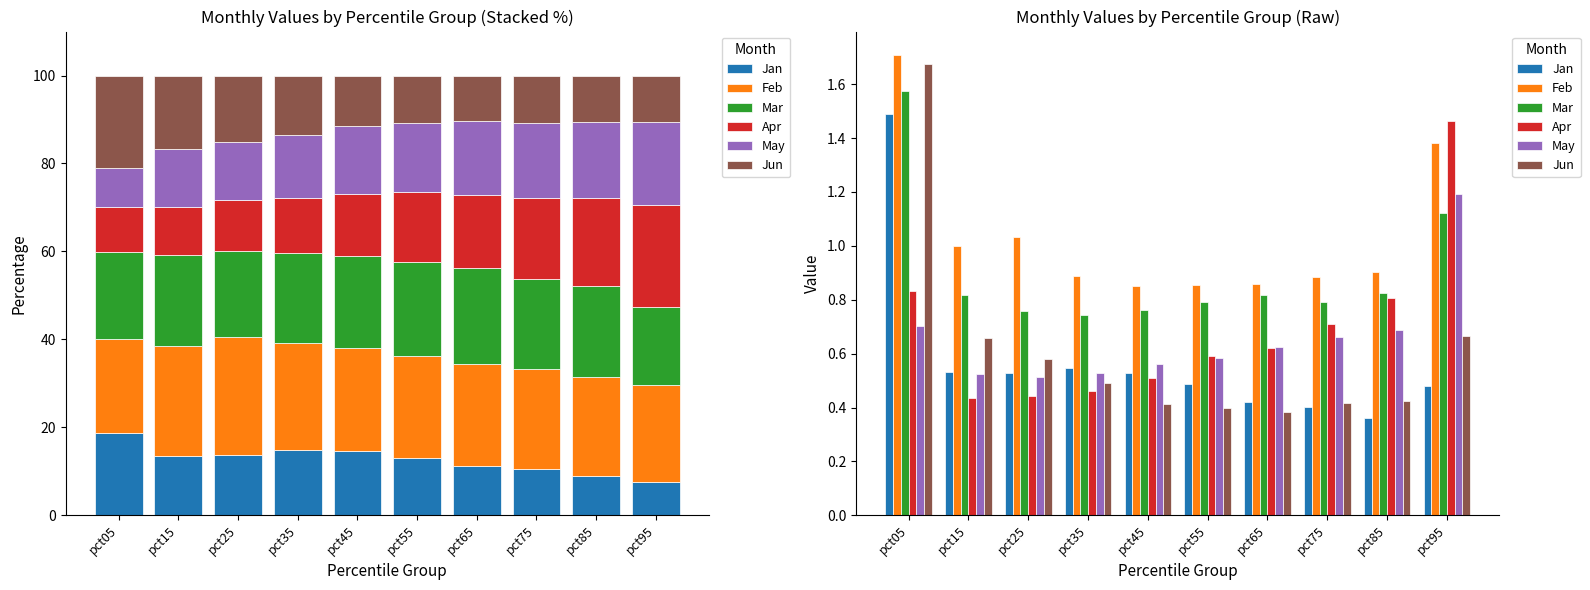

The Feb series shows 0.4 at pct85. True or false?

False